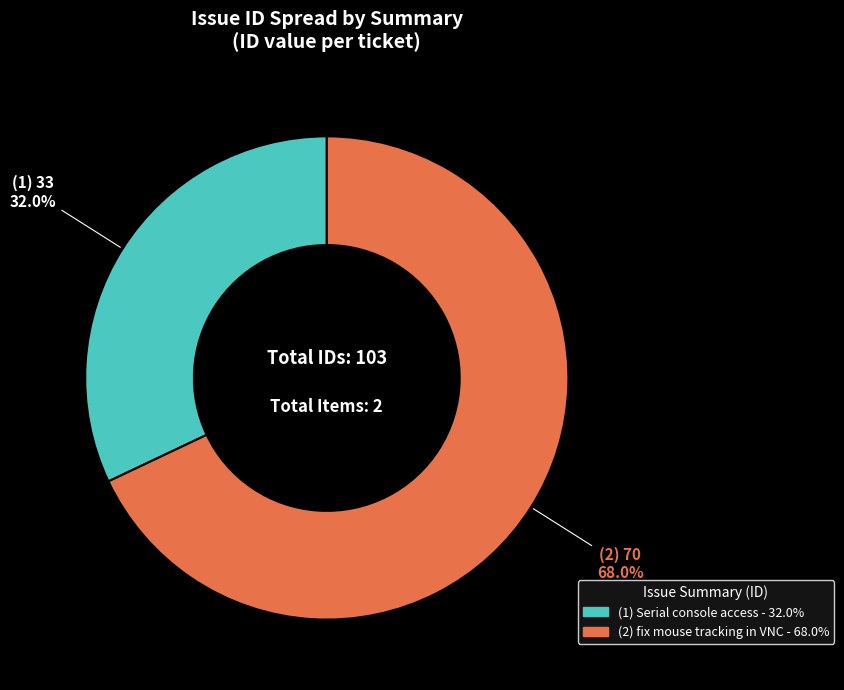

Is there a majority slice in this chart?

Yes